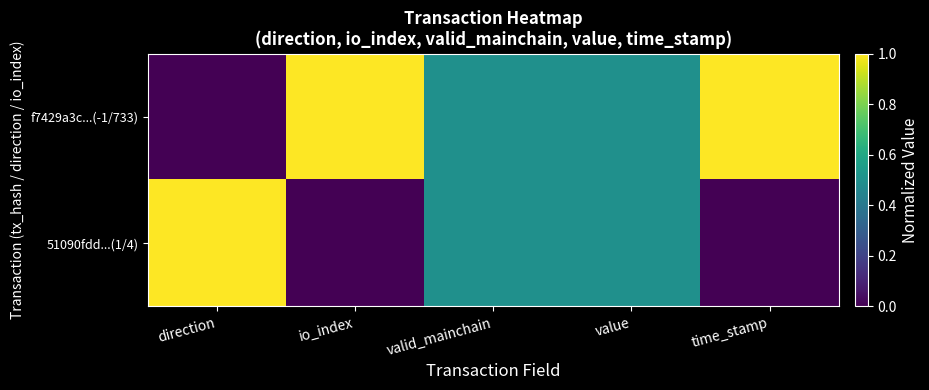

Which series has the widest spread of values?

f7429a3c...(-1/733)